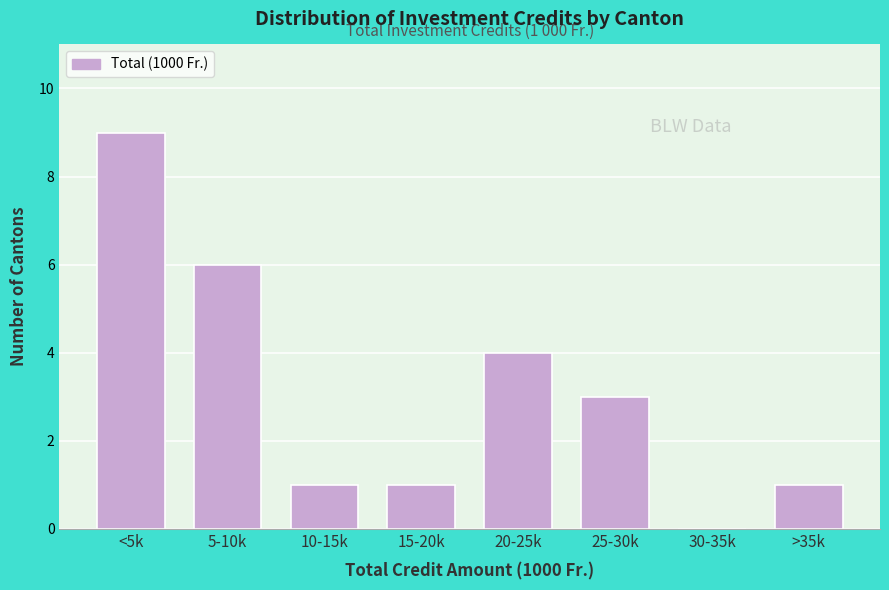

Reading left to right, extract all data points from this chart.

<5k=9	5-10k=6	10-15k=1	15-20k=1	20-25k=4	25-30k=3	30-35k=0	>35k=1